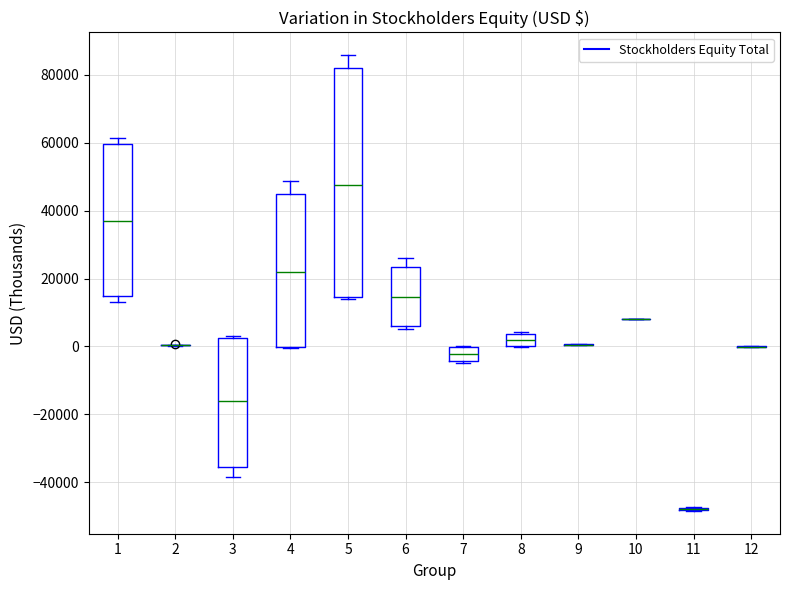

Where is the lower edge of the box at x = 4 on the y-axis? The values are not printed on the chart, so give them approximately, as read against the axis.

0